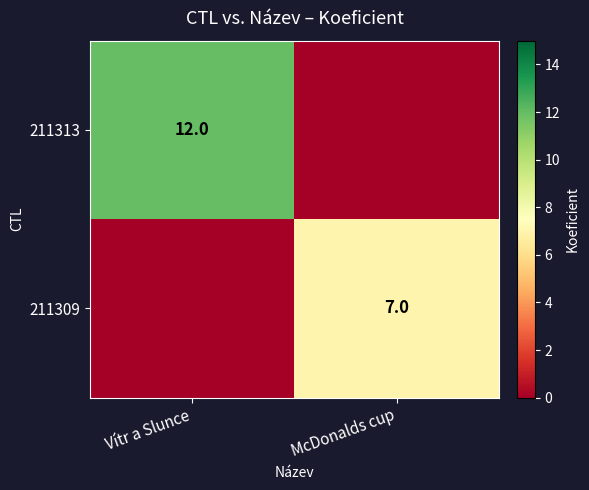

True or false: 211313 has a value of 5 at Vítr a Slunce.

False